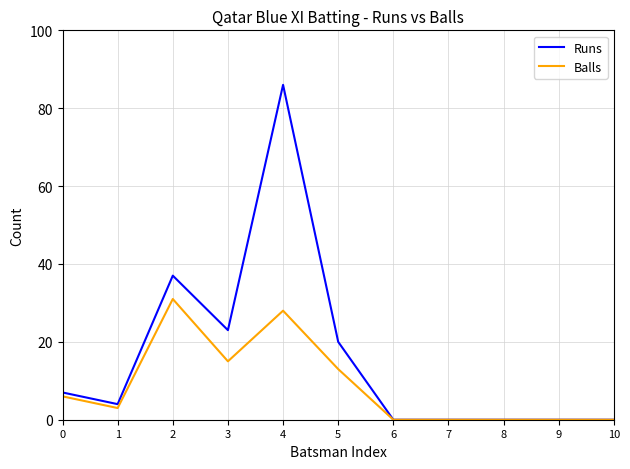

How many lines are shown in the chart?

2